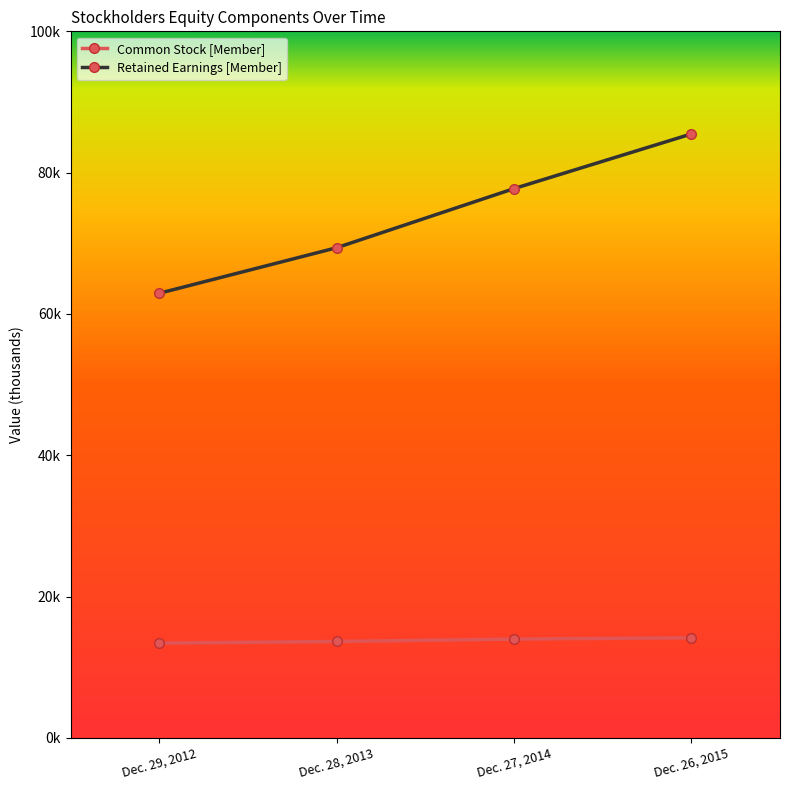

What is the difference between the highest and lowest values at Dec. 26, 2015?

71298